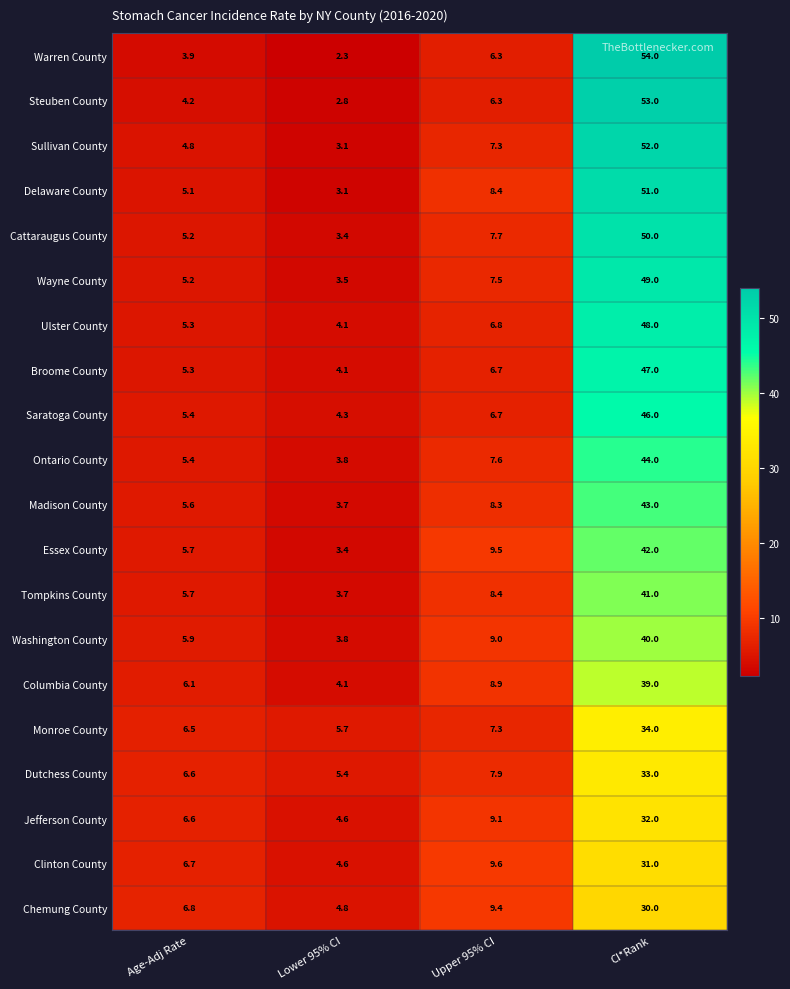

Is it true that Broome County equals 5.3 at Age-Adj Rate?

True